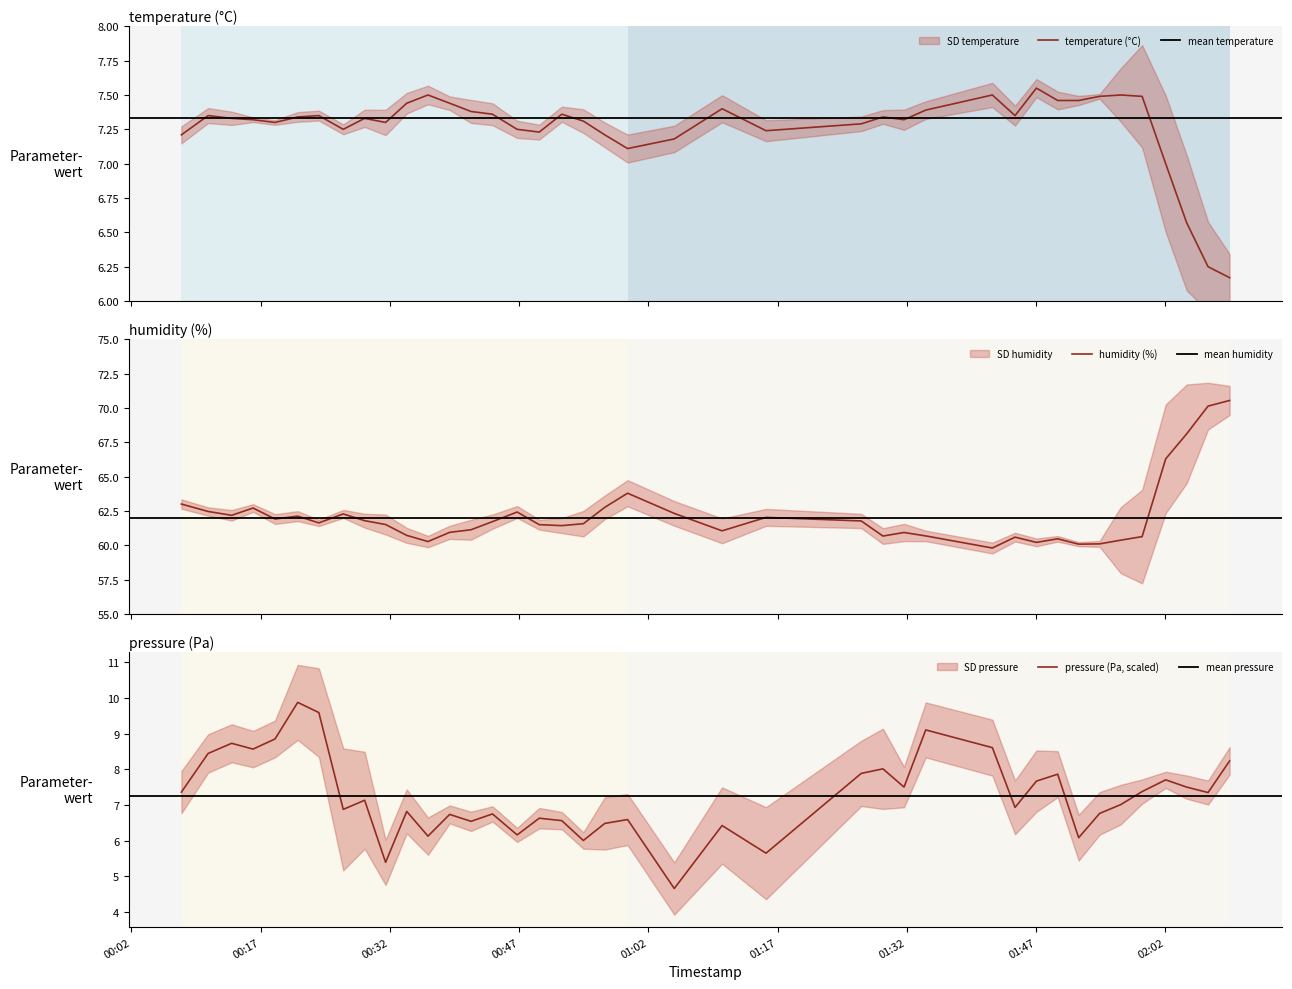

Is this an area chart (filled region under the line)?

No